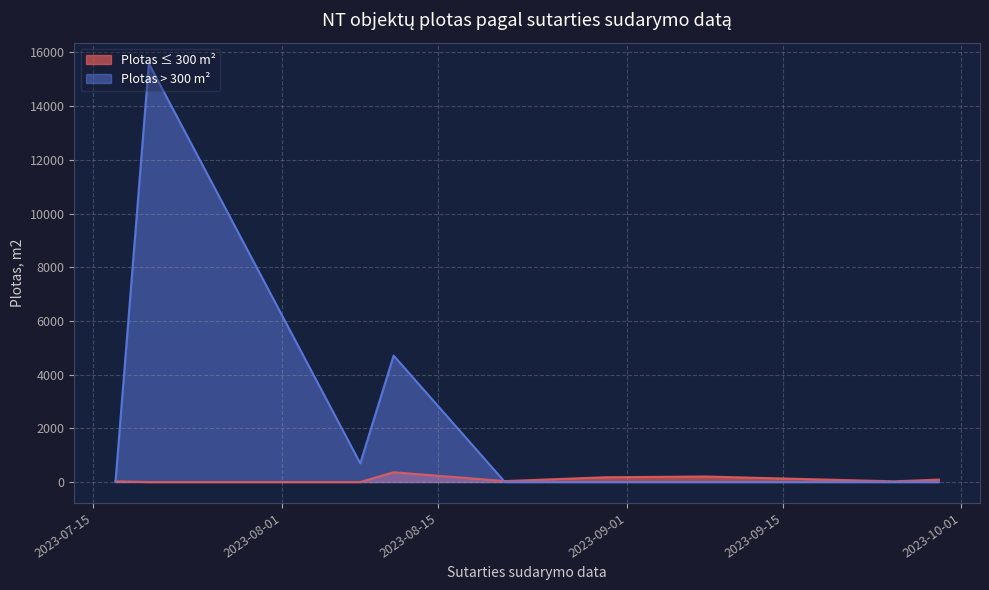

How many values in the Plotas, m2 series exceed 67?

8